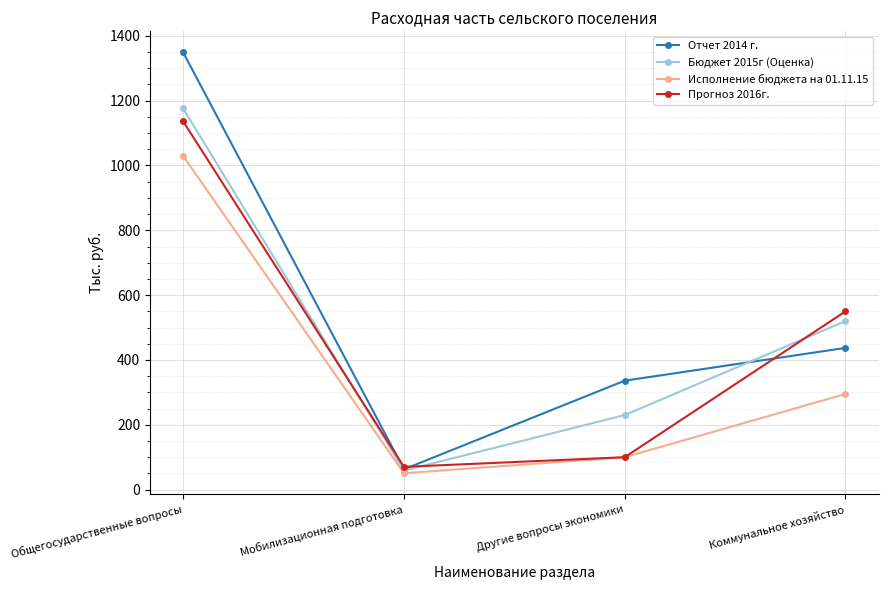

Reading left to right, list all the values displayed in this chart.

Отчет 2014 г.: Общегосударственные вопросы=1349.0	Мобилизационная подготовка=62.7	Другие вопросы экономики=336.1	Коммунальное хозяйство=437.2
Бюджет 2015г (Оценка): Общегосударственные вопросы=1176.1	Мобилизационная подготовка=58.8	Другие вопросы экономики=230.0	Коммунальное хозяйство=520.0
Исполнение бюджета на 01.11.15: Общегосударственные вопросы=1029.5	Мобилизационная подготовка=50.6	Другие вопросы экономики=100.0	Коммунальное хозяйство=295.1
Прогноз 2016г.: Общегосударственные вопросы=1136.1	Мобилизационная подготовка=70.2	Другие вопросы экономики=100.0	Коммунальное хозяйство=550.0